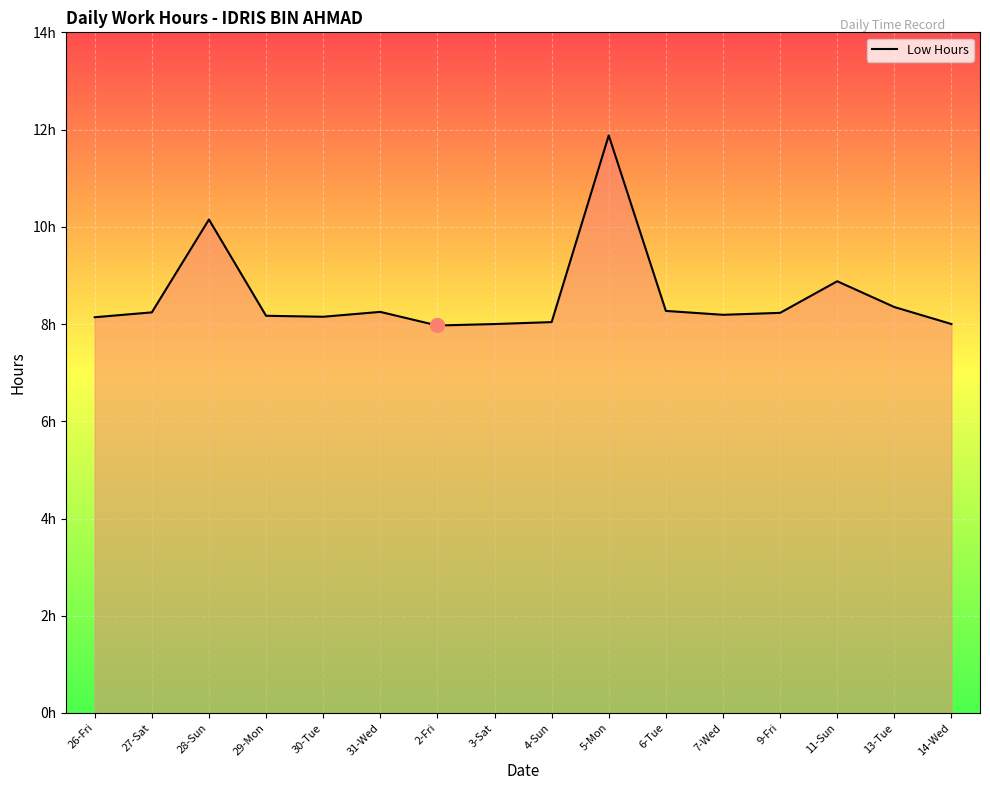

Does the chart have visible grid lines?

Yes